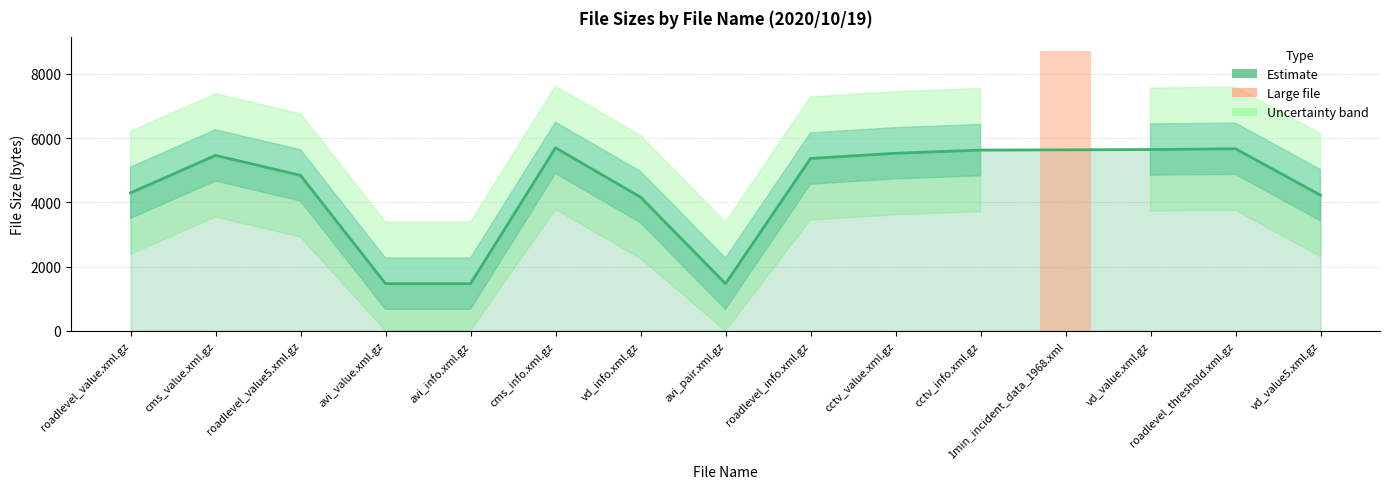

The value at cctv_info.xml.gz is 5627. True or false?

True